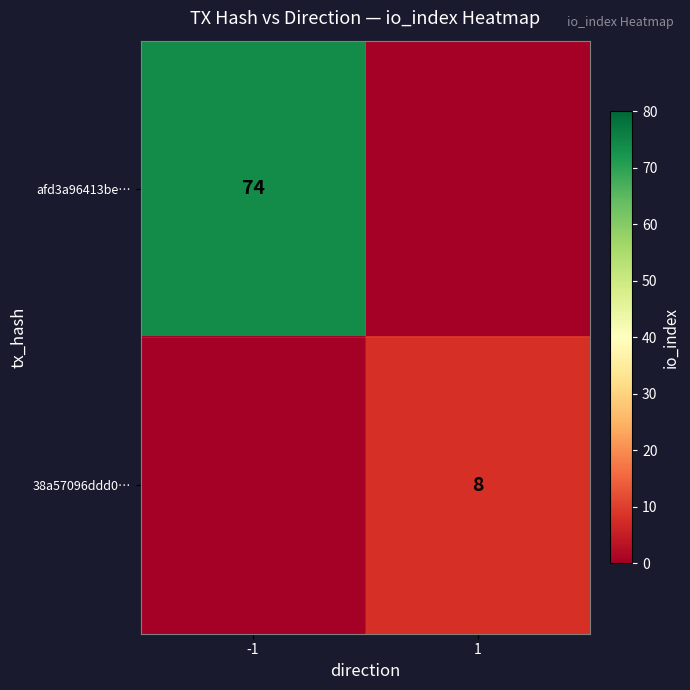

Is the value of 38a57096ddd0… at 1 greater than the value of afd3a96413be… at -1?

No